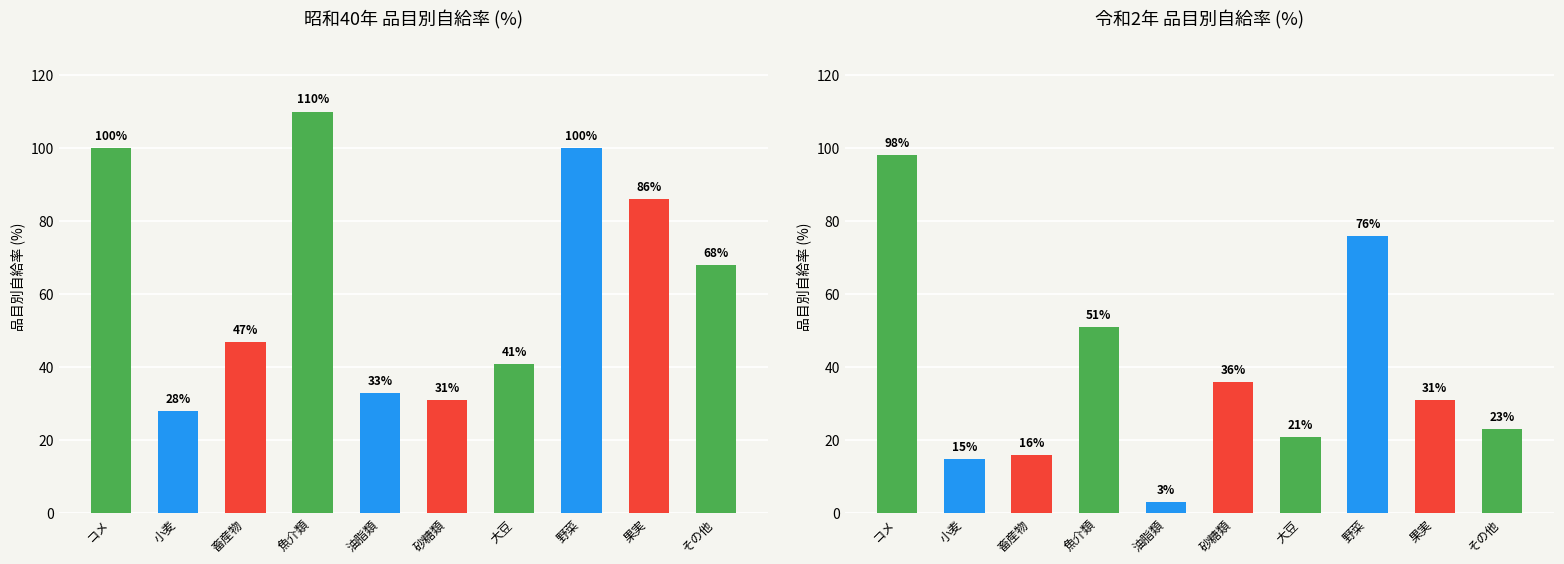

What is the total value across all series at 野菜?

176